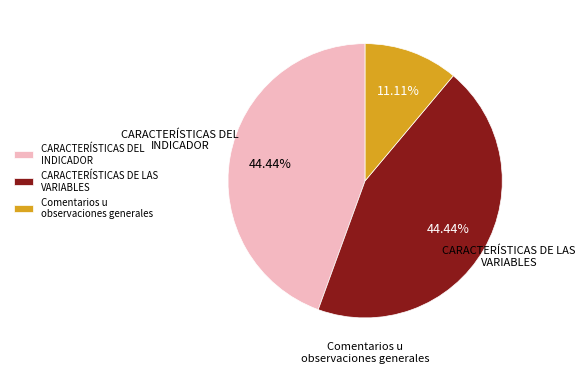

Is it true that CARACTERÍSTICAS DE LAS VARIABLES is 30% of the pie?

False